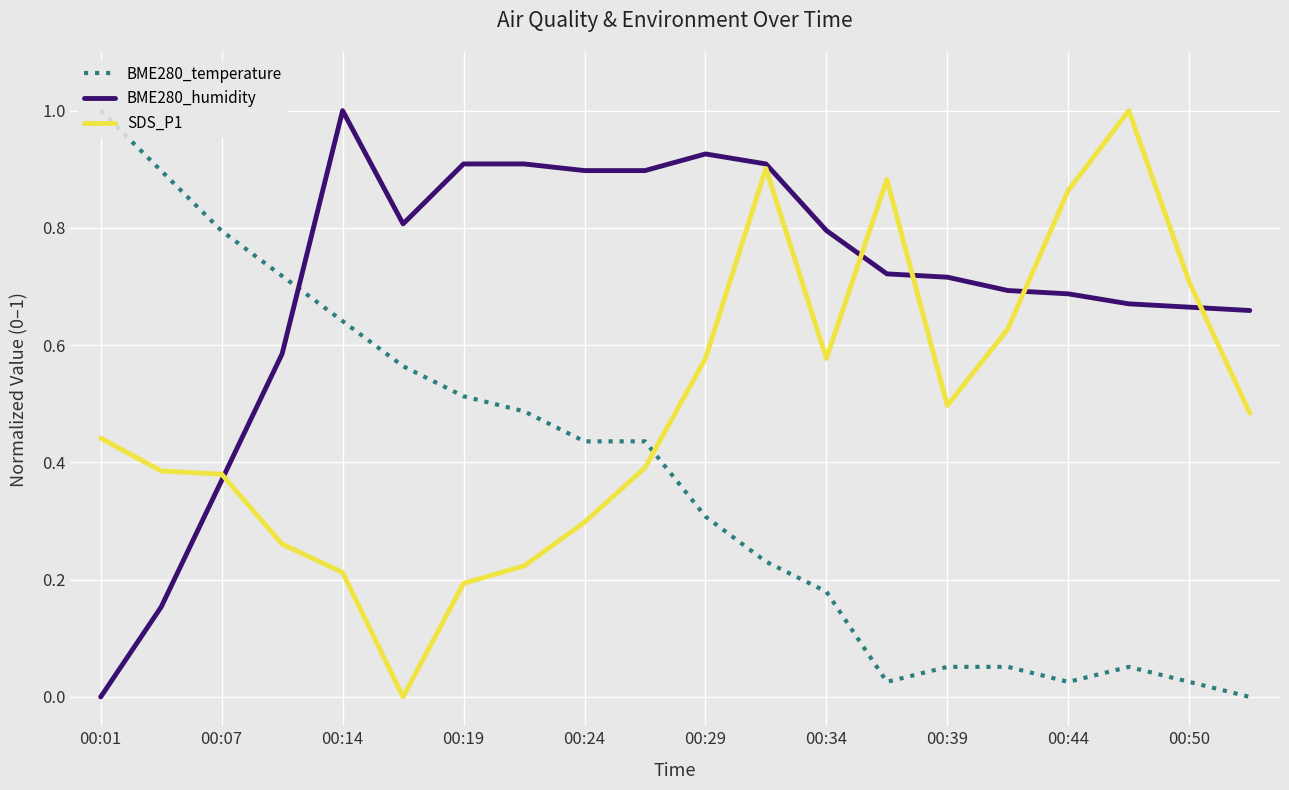

Which series has the largest total across all categories?

BME280_humidity